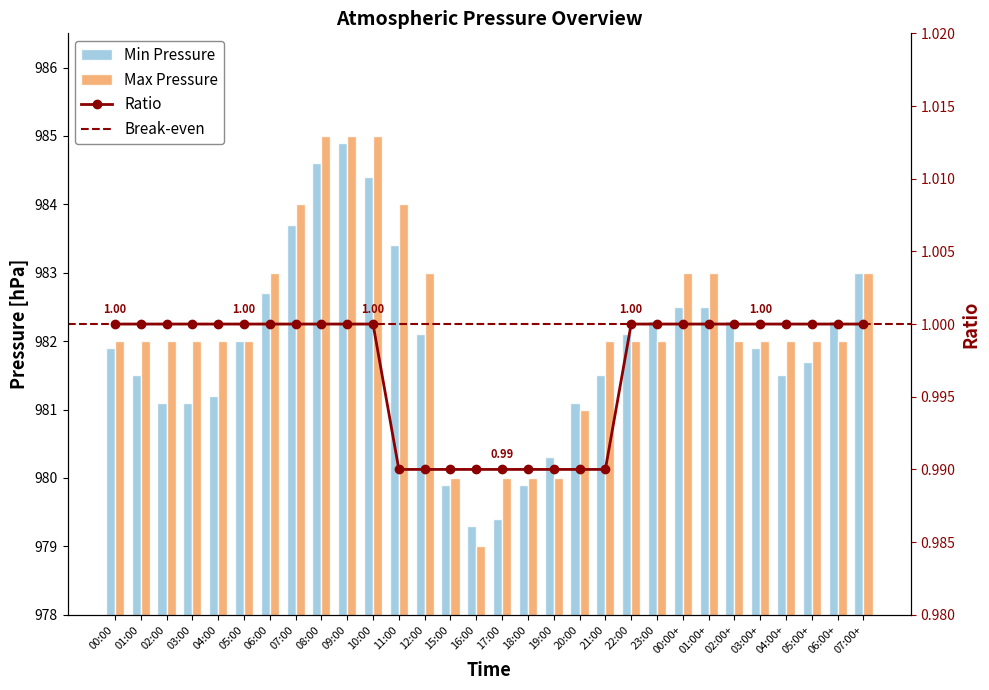

What is the spread (max minus min) of values at 04:00+?

0.5